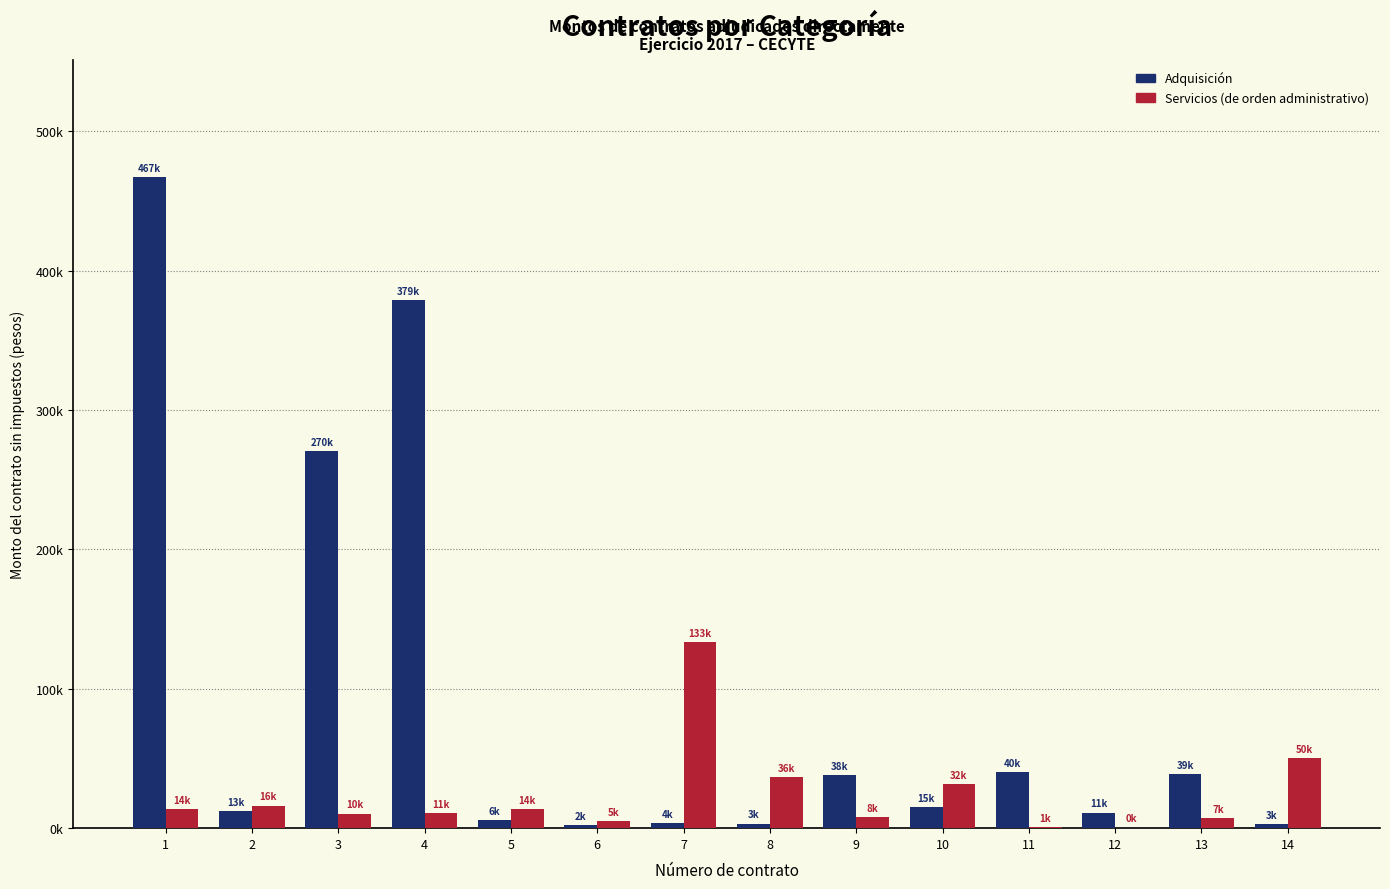

Is it true that Servicios (de orden administrativo) equals 7715.5 at 9?

True